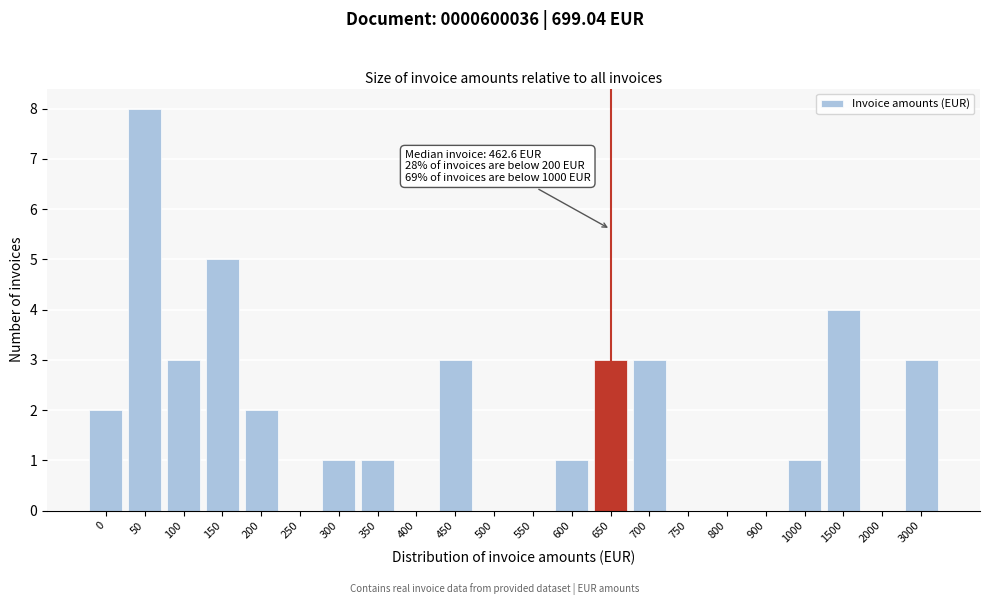

Reading right to left, what are all the values shown in this chart?

3000=3	2000=0	1500=4	1000=1	900=0	800=0	750=0	700=3	650=3	600=1	550=0	500=0	450=3	400=0	350=1	300=1	250=0	200=2	150=5	100=3	50=8	0=2